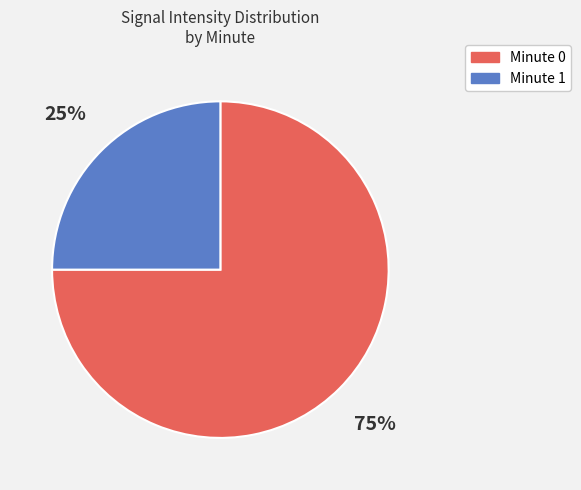

What is the smallest slice in the pie chart?

Minute 1